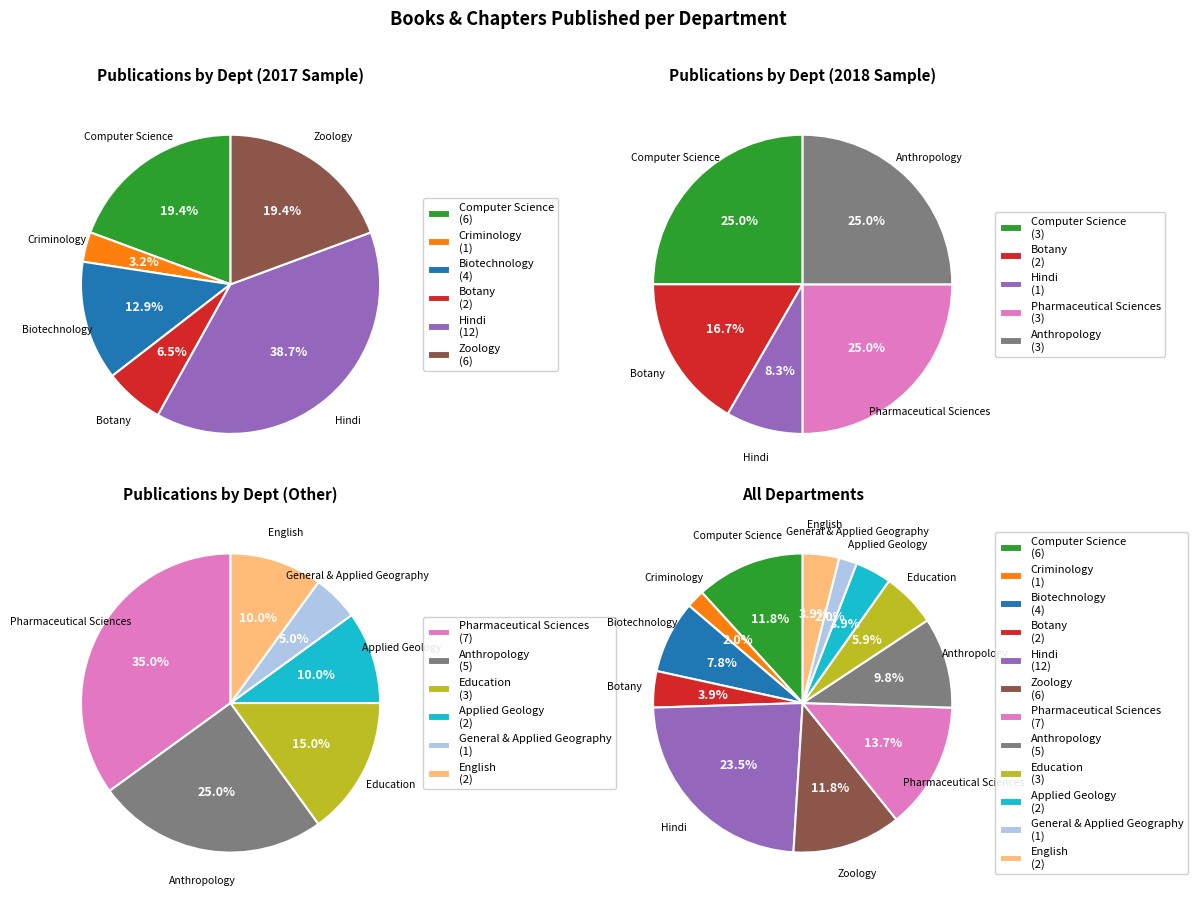

To the nearest percent, what is the difference between the Anthropology and Education slice percentages?

4%